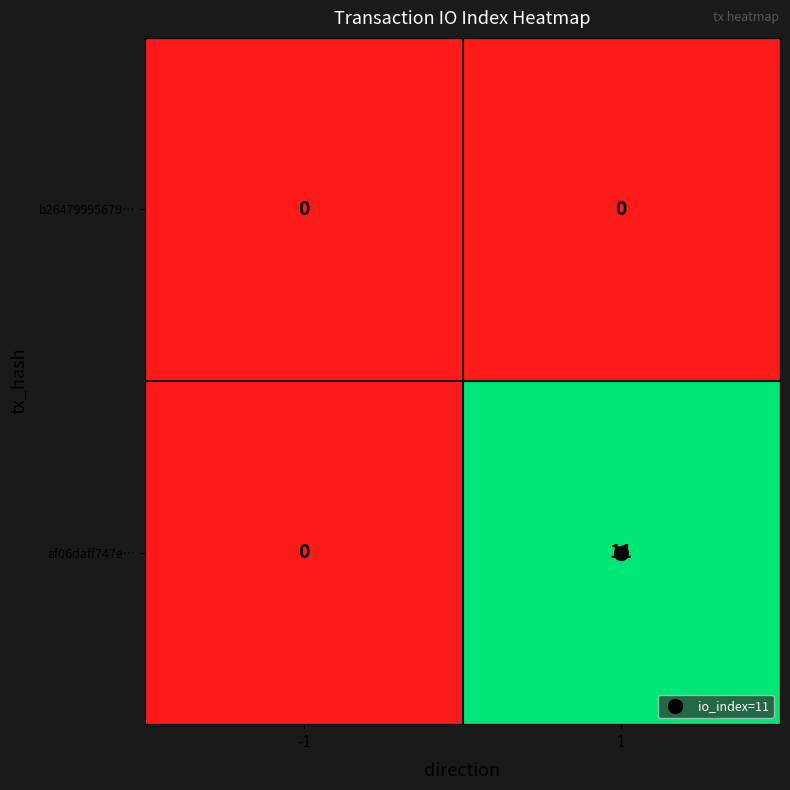

Which series has the largest total across all categories?

af06daff747e…